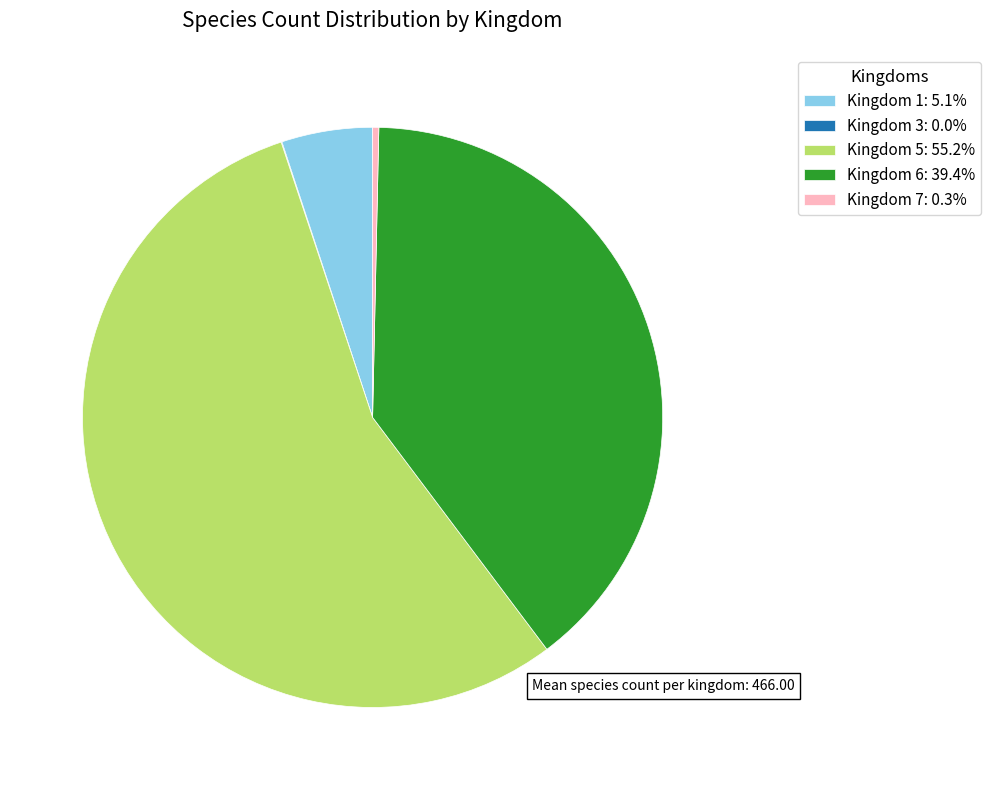

Does Kingdom 5: 55.2% account for over 50% of the chart?

Yes